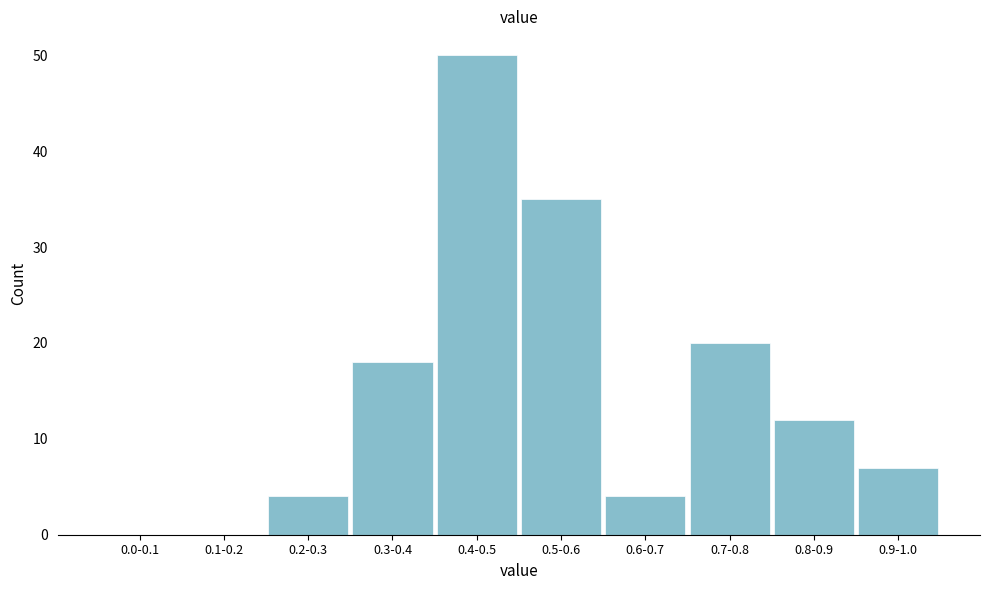

Reading left to right, transcribe all the data shown in this chart.

0.0-0.1=0	0.1-0.2=0	0.2-0.3=4	0.3-0.4=18	0.4-0.5=50	0.5-0.6=35	0.6-0.7=4	0.7-0.8=20	0.8-0.9=12	0.9-1.0=7